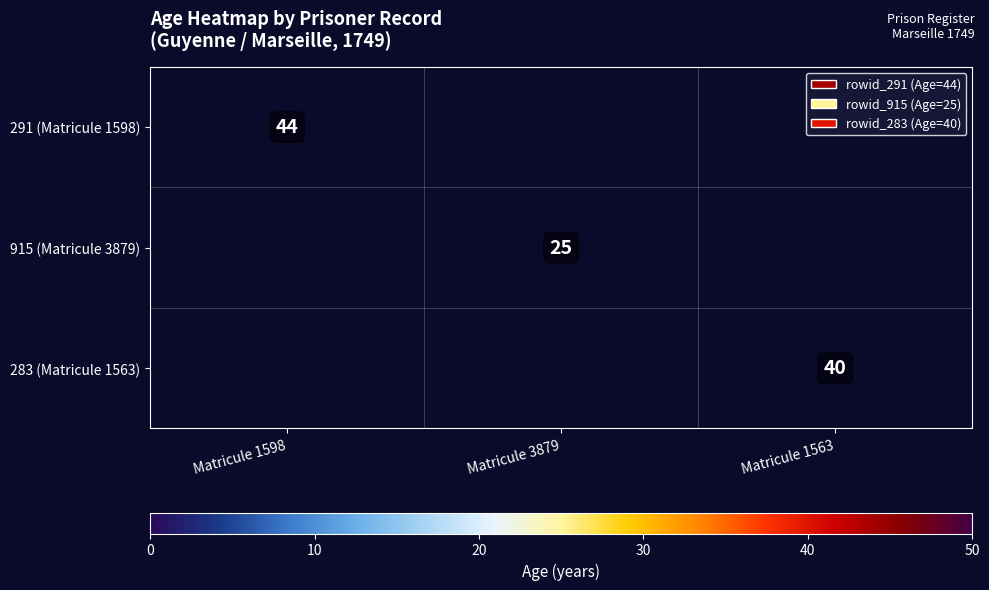

The 915 (Matricule 3879) series shows 10 at Matricule 3879. True or false?

False